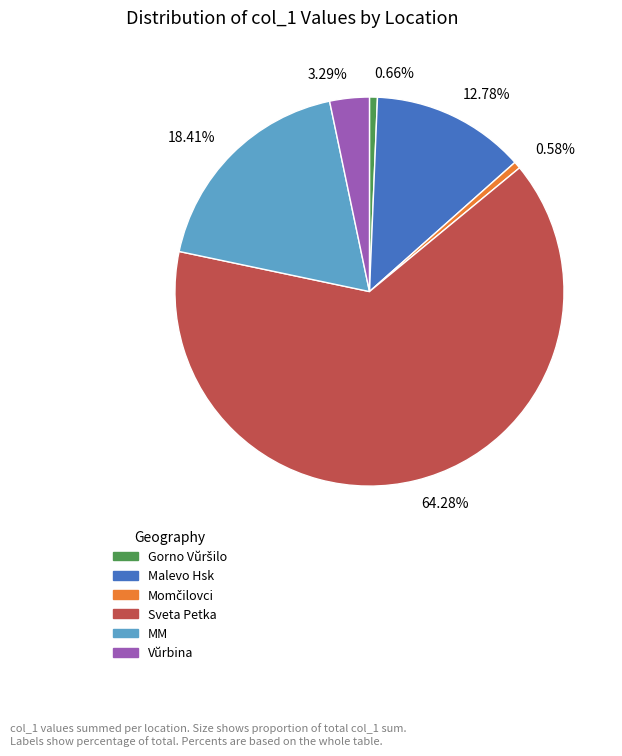

How many slices are in this pie chart?

6